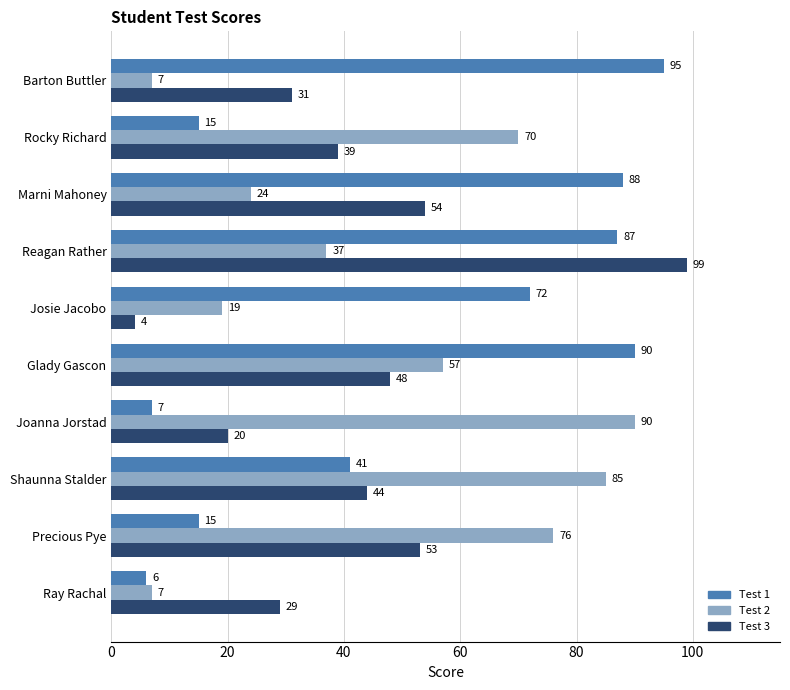

What is the smallest value displayed?

4